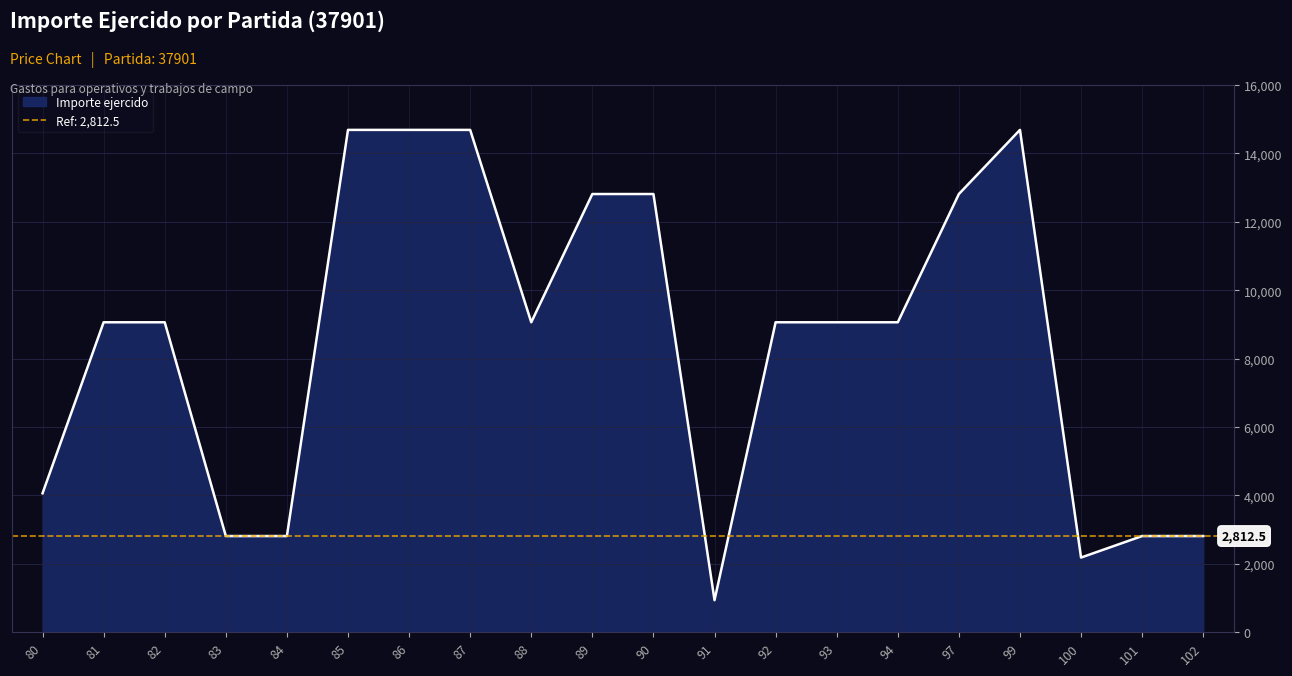

Approximately how many times larger is the value at 83 compared to 85?

0.2